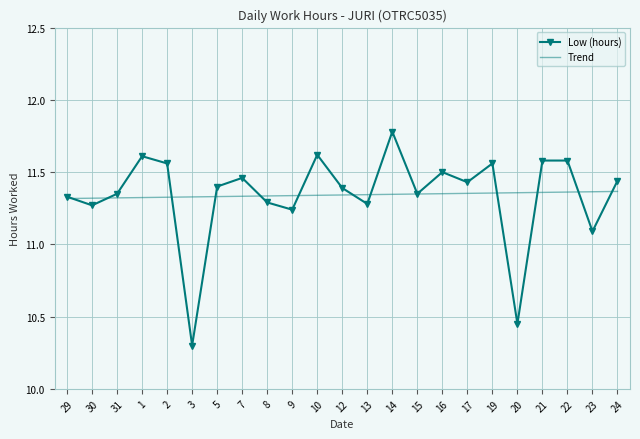

What is the total value across all series at 21?

22.9